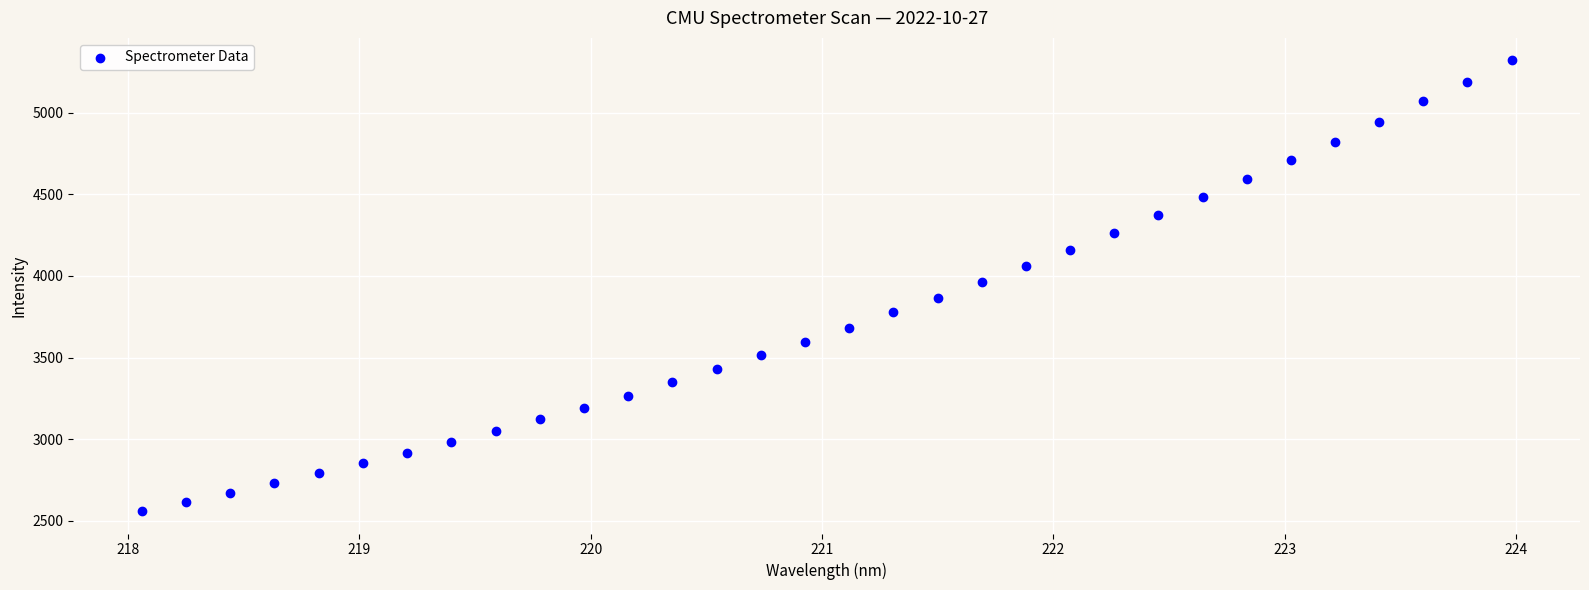

What is the range of X values (max minus min)?

5.9